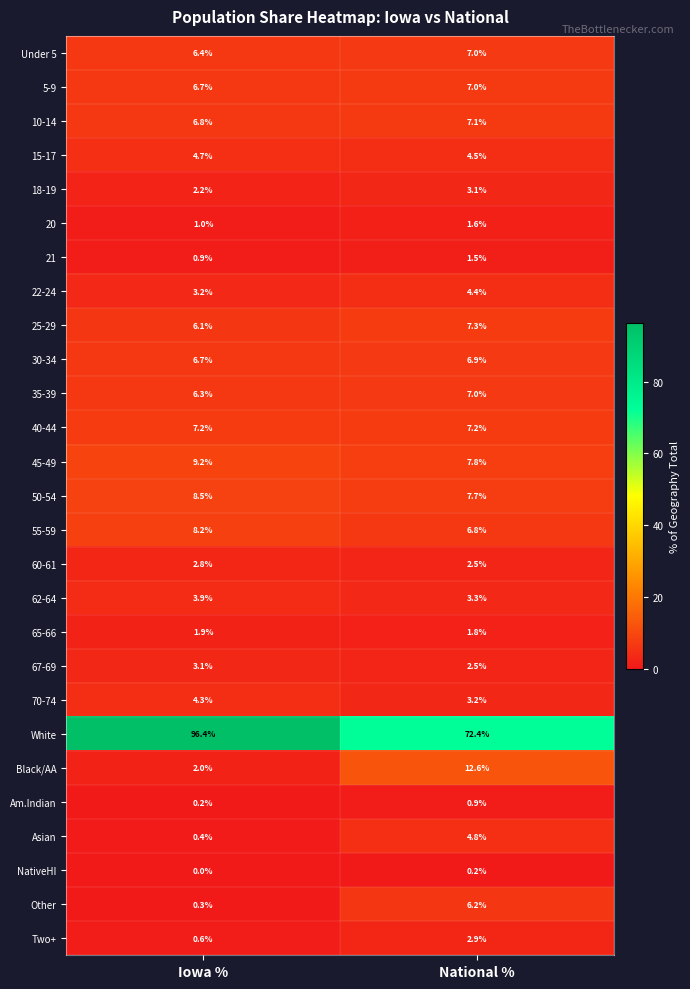

What is the approximate value of 40-44 at Iowa %?

7.2